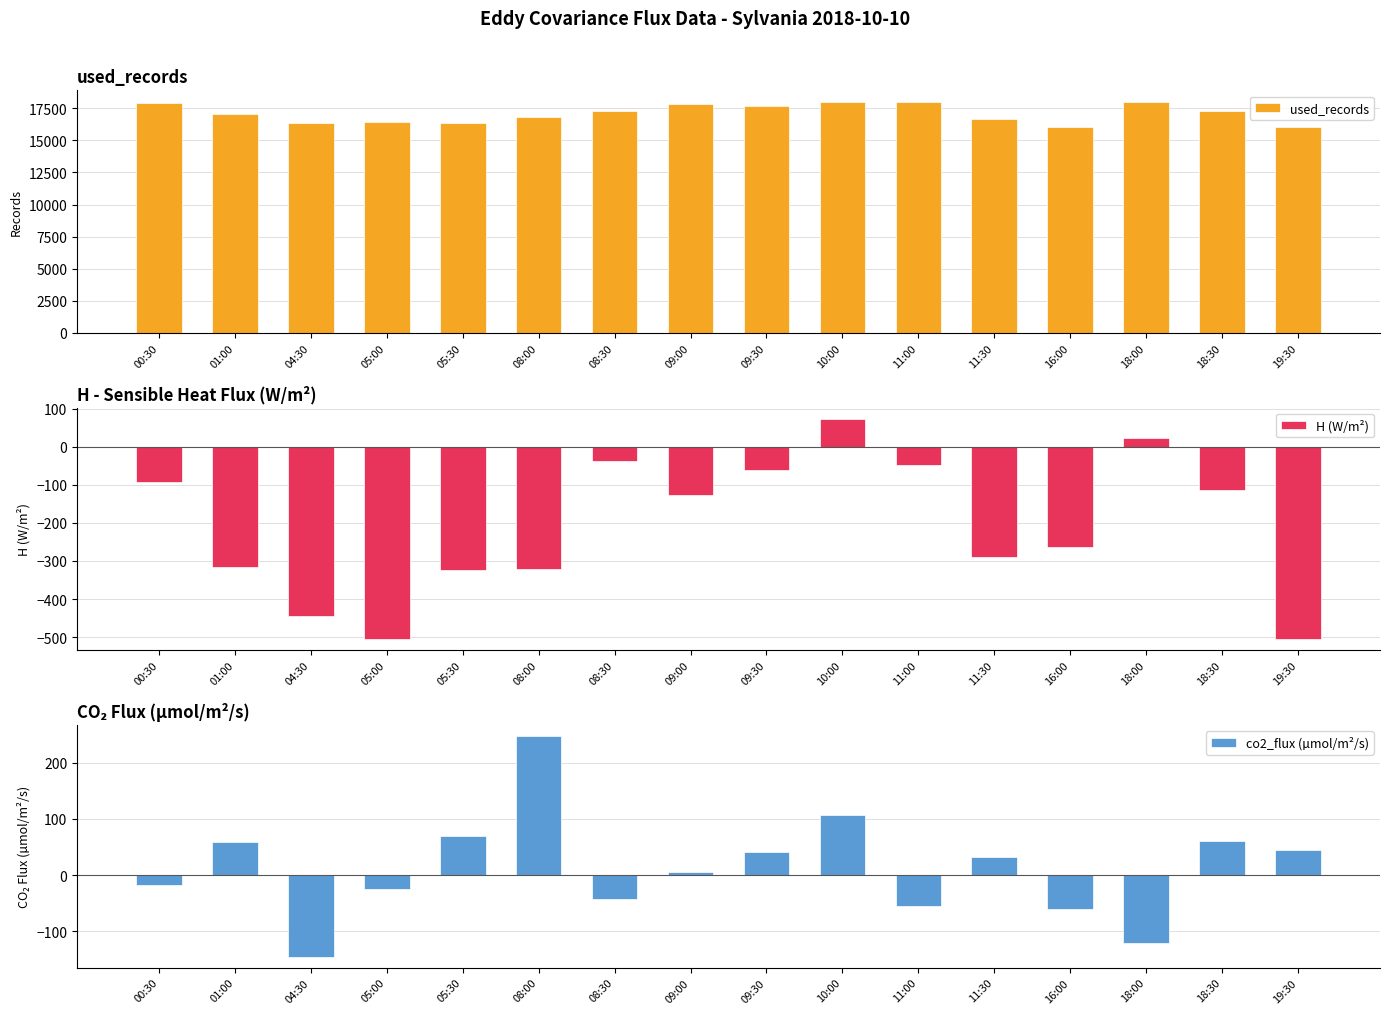

Reading left to right, extract all data points from this chart.

used_records: 17936.0	17078.0	16390.0	16427.0	16346.0	16846.0	17295.0	17852.0	17653.0	18000.0	17978.0	16667.0	16043.0	17998.0	17301.0	16068.0
H (W/m²): -92.3	-314.9	-444.2	-504.9	-322.9	-319.8	-36.5	-126.0	-60.8	73.5	-47.4	-290.4	-264.5	23.3	-112.8	-505.4
co2_flux (µmol/m²/s): -17.5	58.6	-145.1	-24.7	68.6	247.3	-42.4	4.8	41.2	106.9	-55.3	32.2	-61.2	-121.3	61.0	44.8